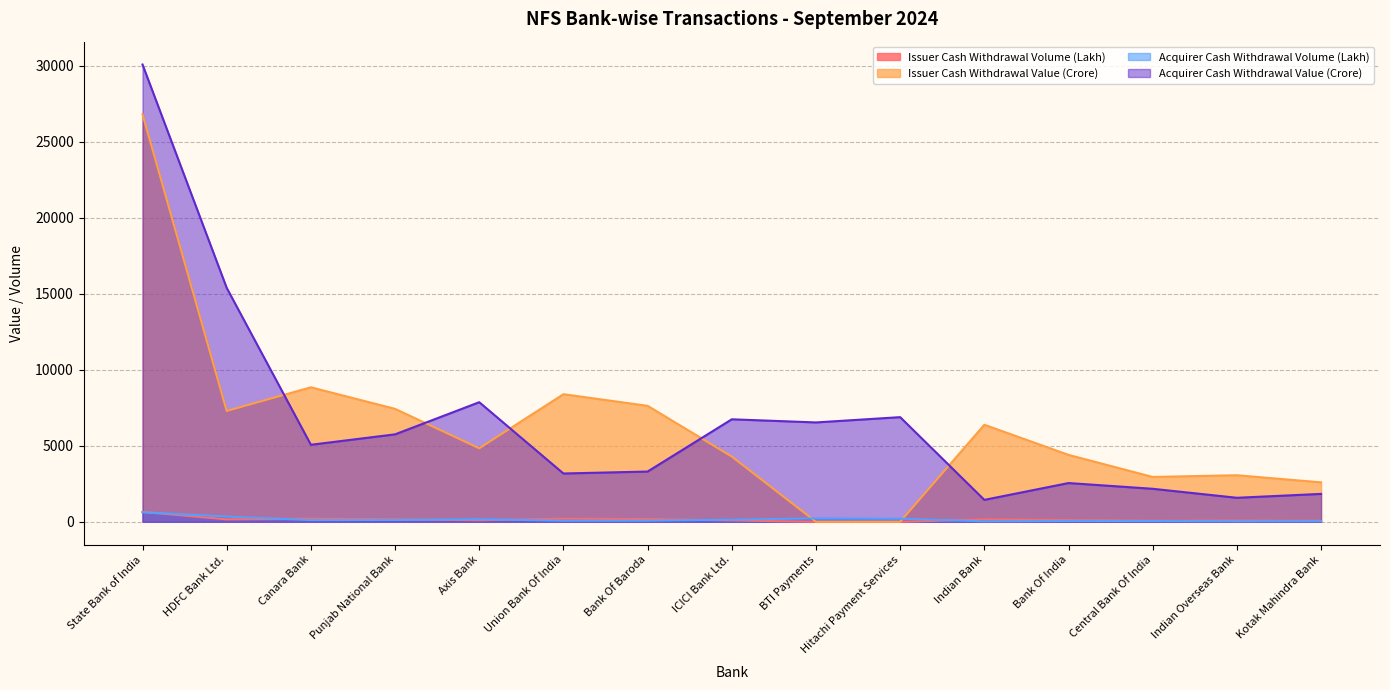

Between Indian Bank and Indian Overseas Bank, which is larger?

Indian Bank